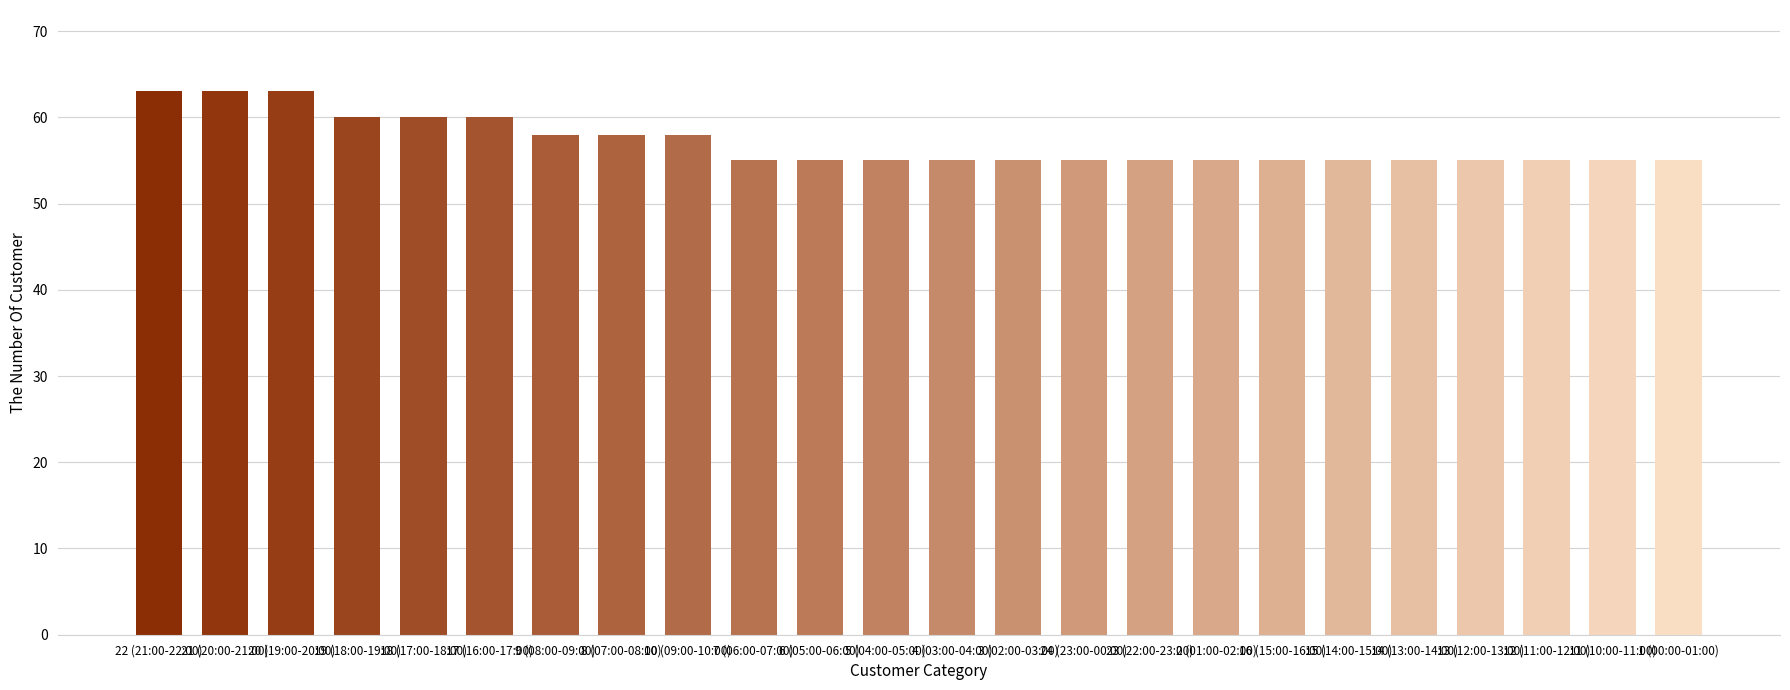

How many bars are there in total?

24